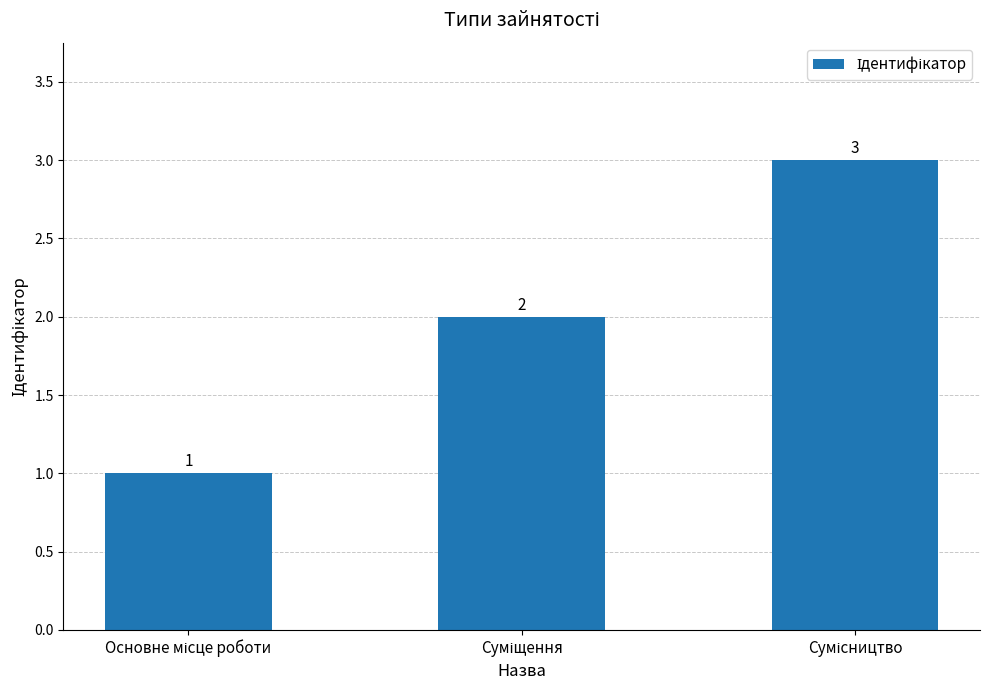

What is the value of the 2nd bar from the left?

2